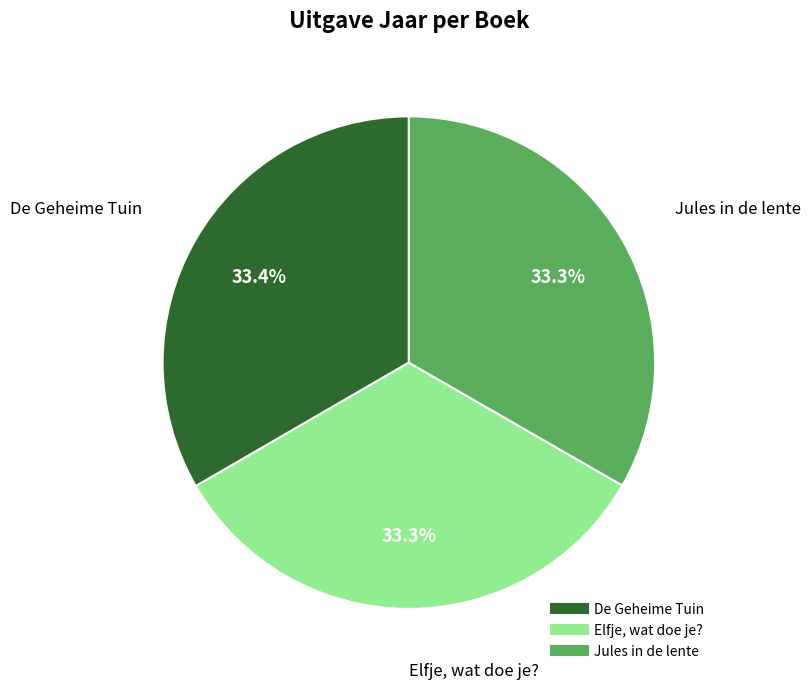

Approximately how many times larger is the value at Elfje, wat doe je? compared to De Geheime Tuin?

1.0